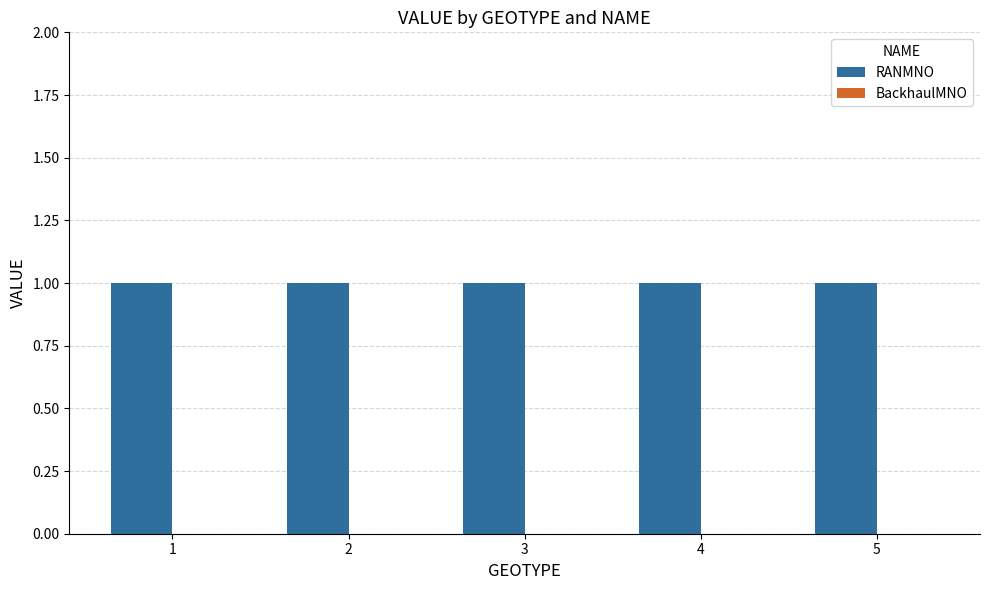

Rank the series at 3 from lowest to highest value.

BackhaulMNO, RANMNO